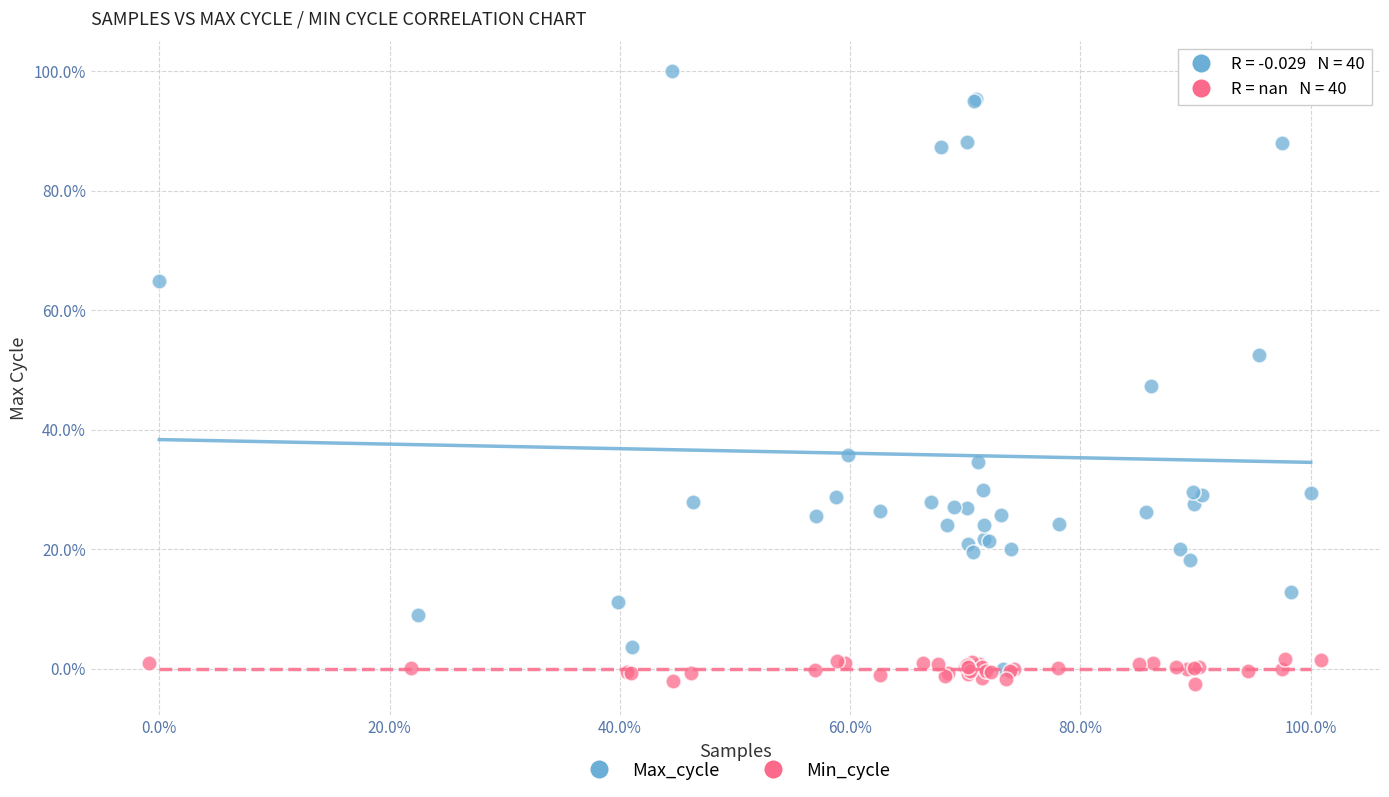

What are all the series names shown in the legend?

Max_cycle, Min_cycle